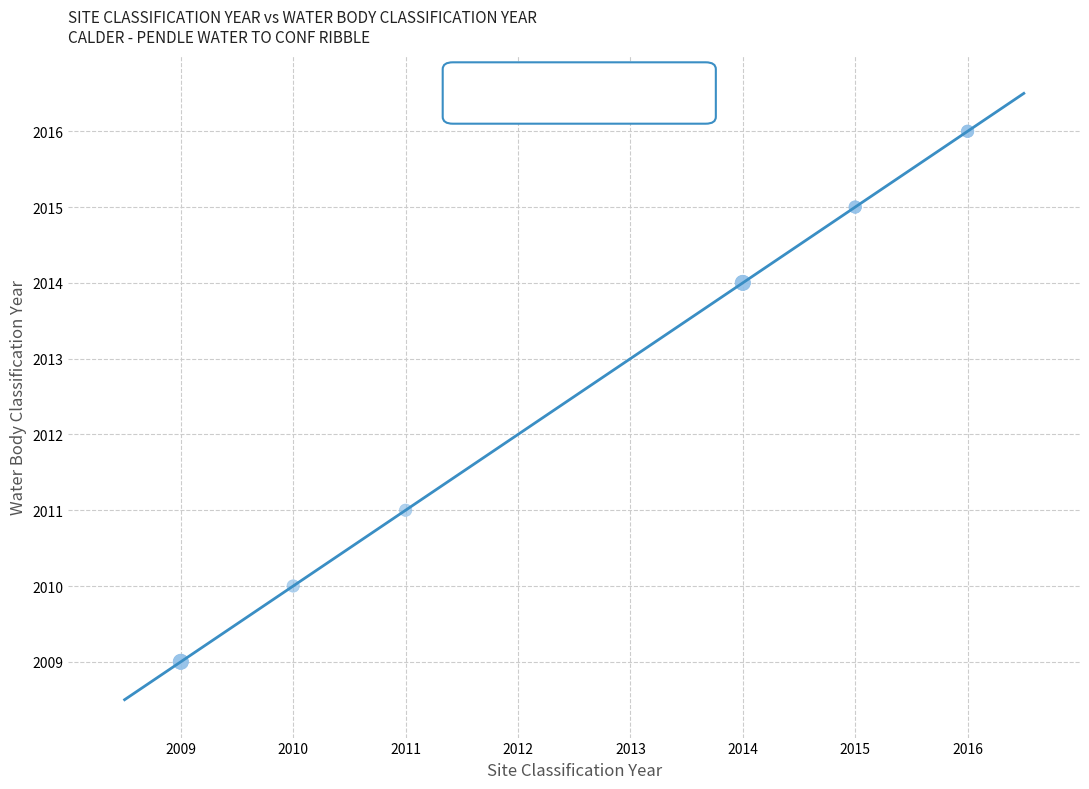

What Y value in the scatter plot is closest to 2012?

2011